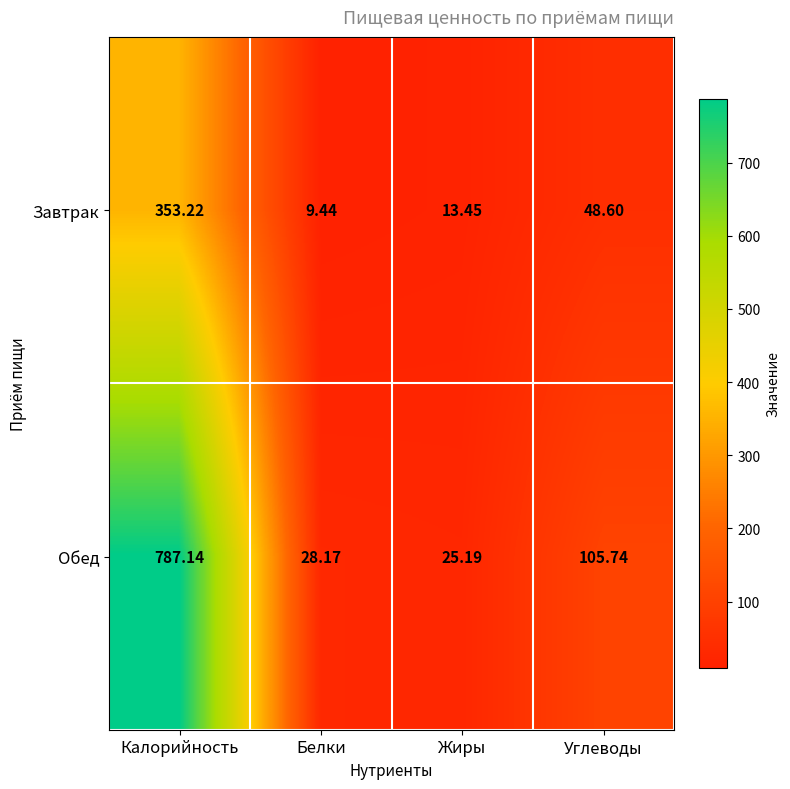

Which series changed the most between Калорийность and Углеводы?

Обед